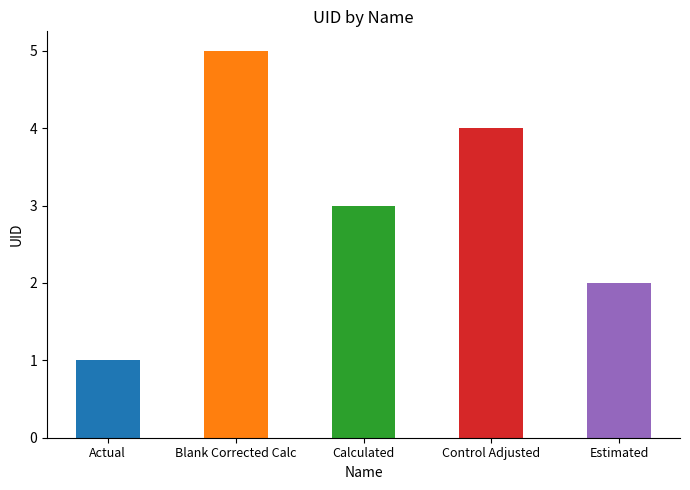

What is the minimum value shown in the chart?

1